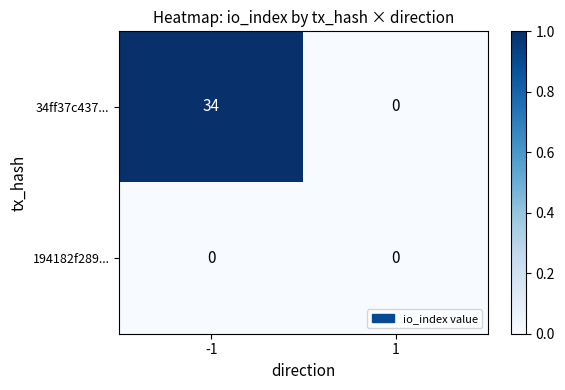

How many data points does each series have?

2